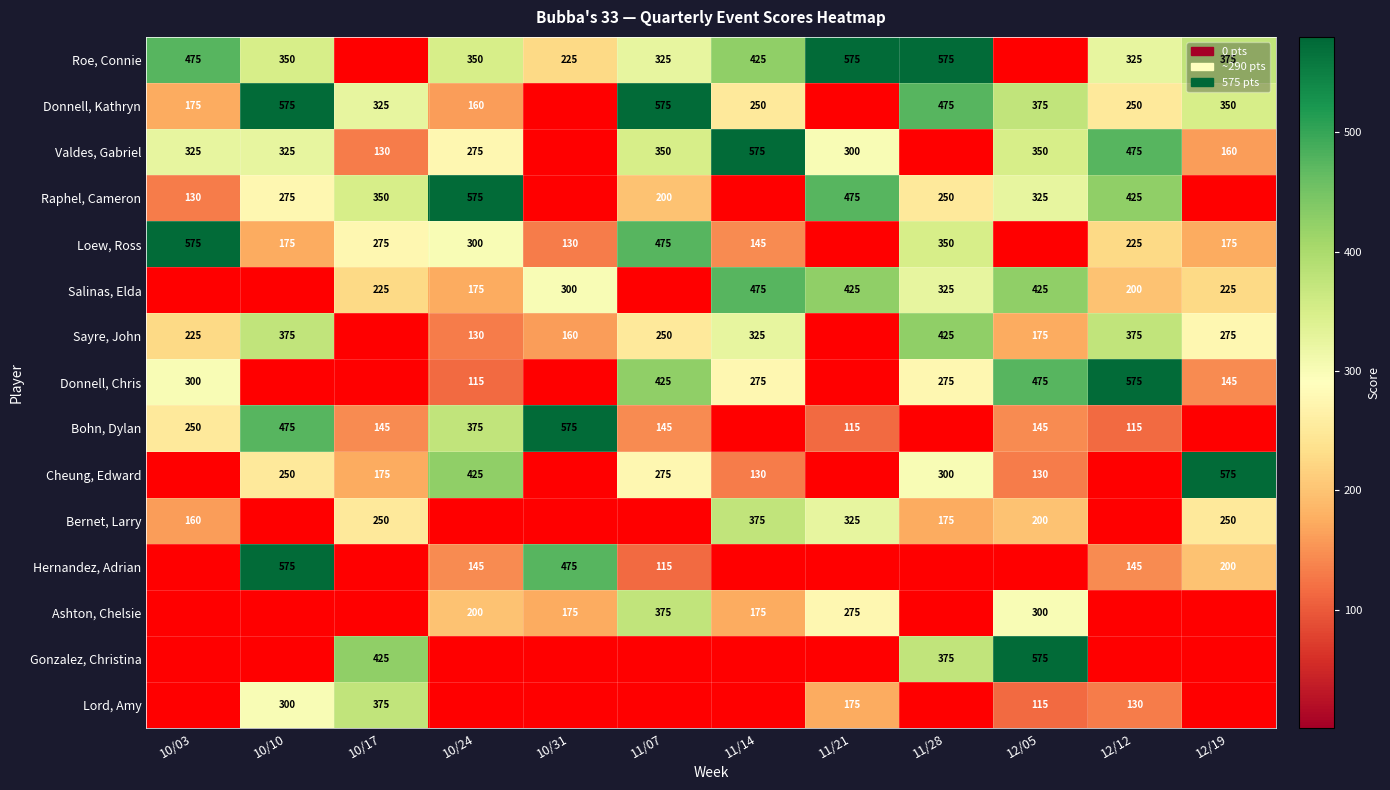

Is the value of Salinas, Elda at 12/19 greater than the value of Cheung, Edward at 12/05?

Yes